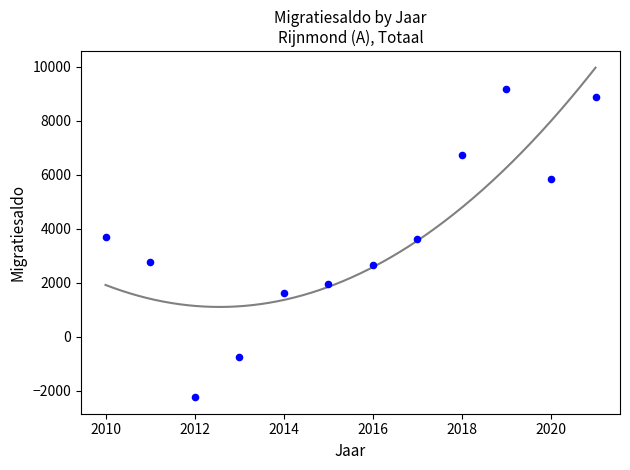

What is the average X value?

2016